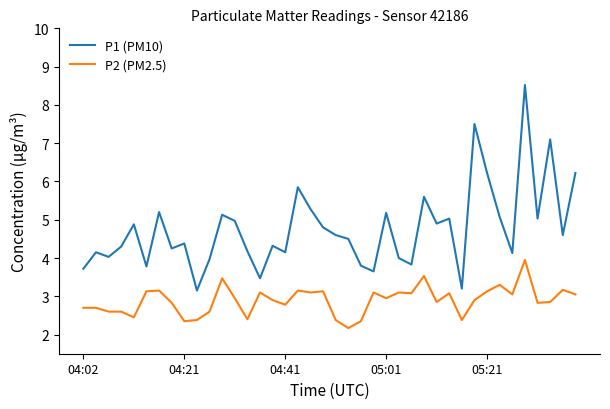

Which series has the largest total across all categories?

P1 (PM10)